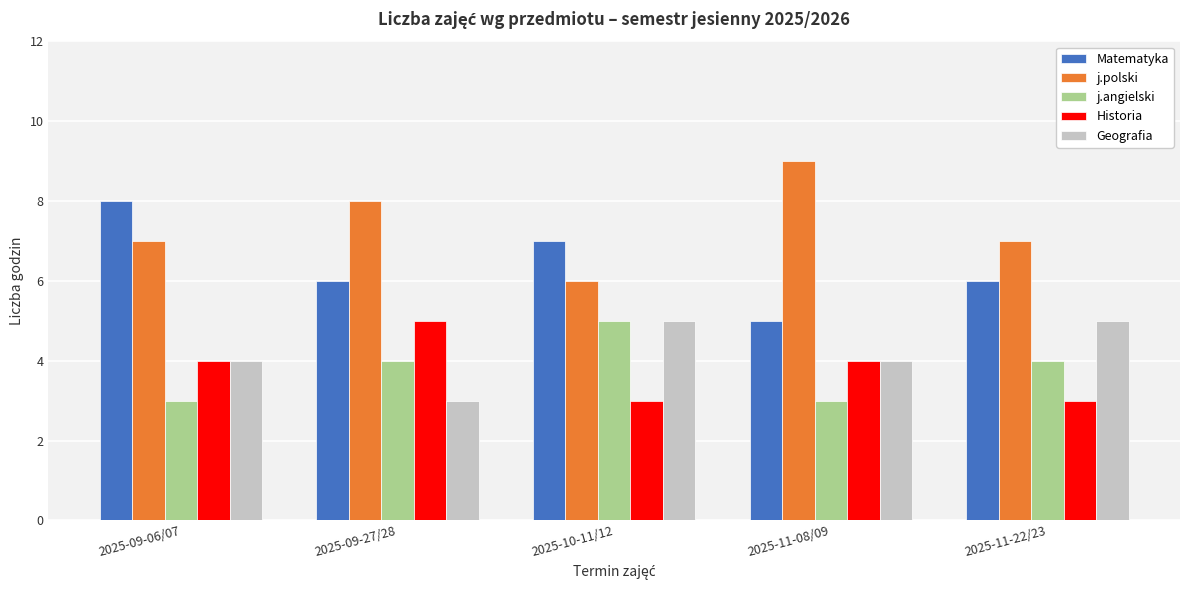

What is the minimum value shown in the chart?

3